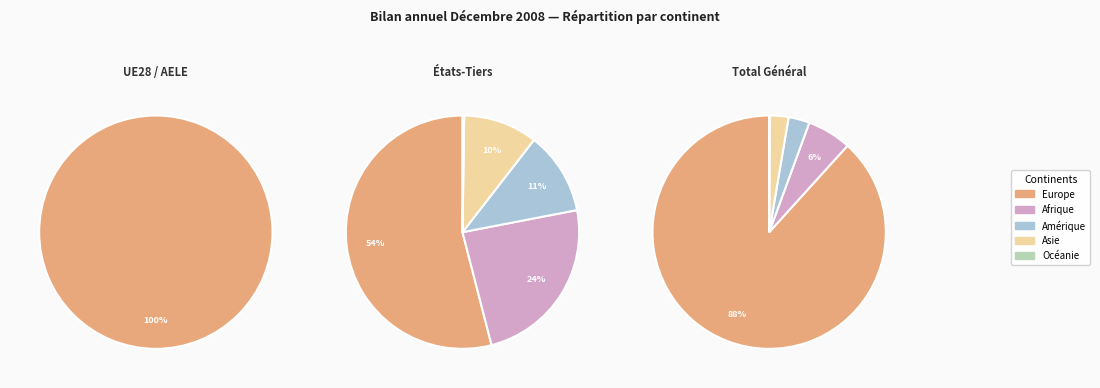

How much of the chart is everything except Amérique?

97.1%